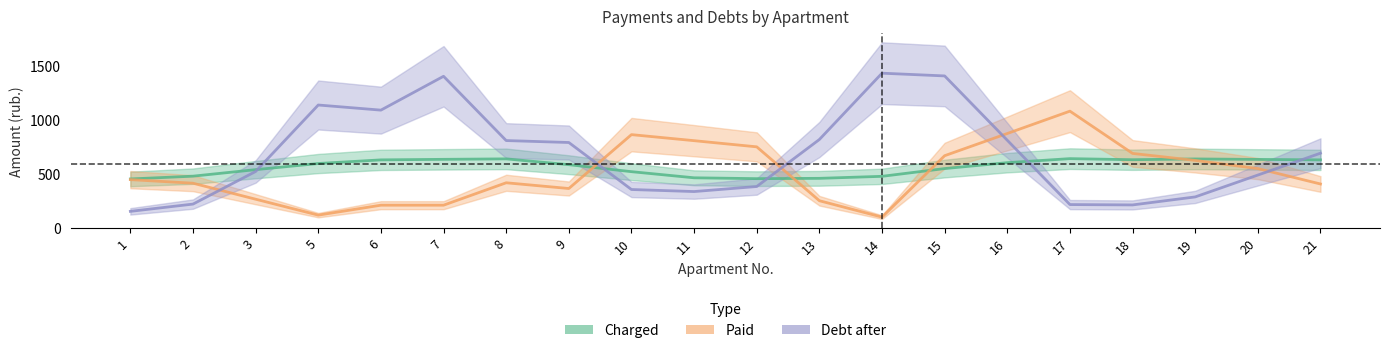

In Debt after, how many points are lower than both neighbors (excluding endpoints)?

3